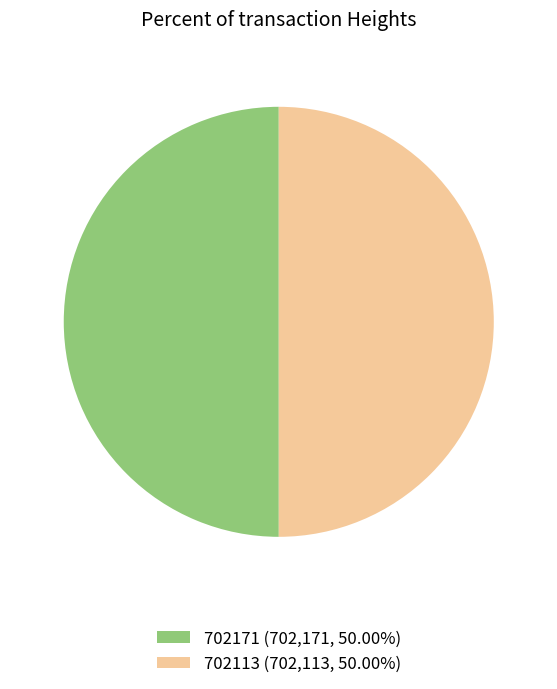

True or false: 702113 accounts for 65% of the total.

False